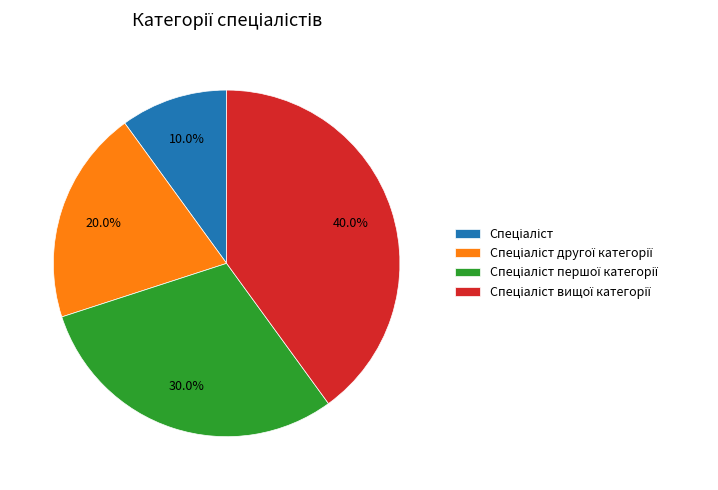

Is there any slice that represents more than half of the pie?

No